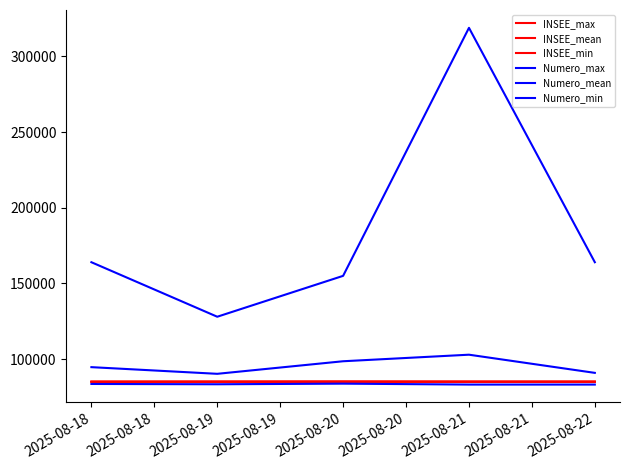

Does the chart have visible grid lines?

No